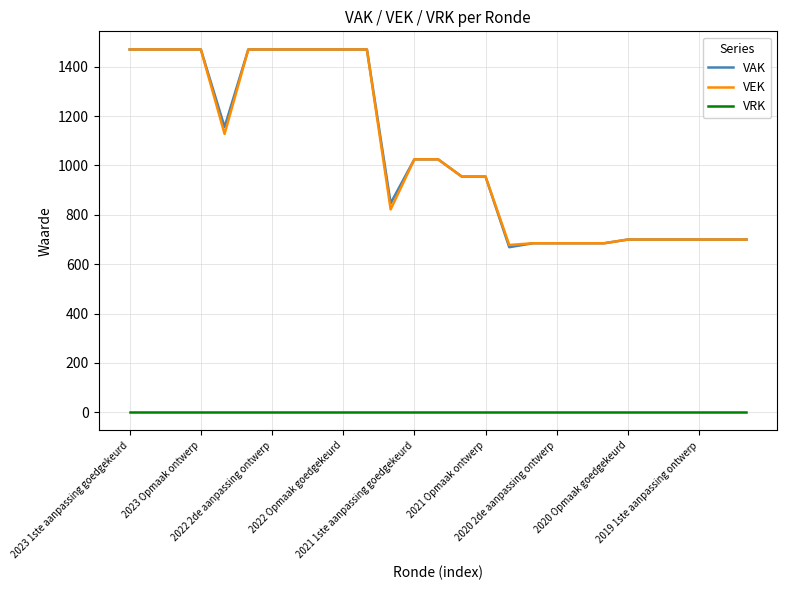

True or false: VRK and VEK cross at least once.

False